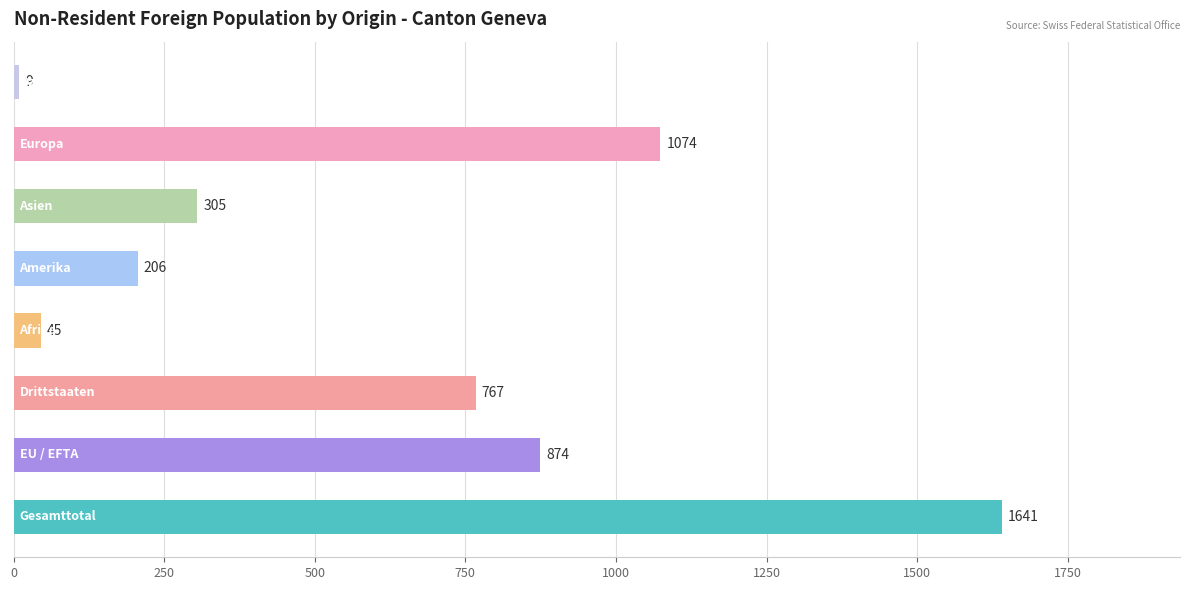

What is the sum of all values?

4921